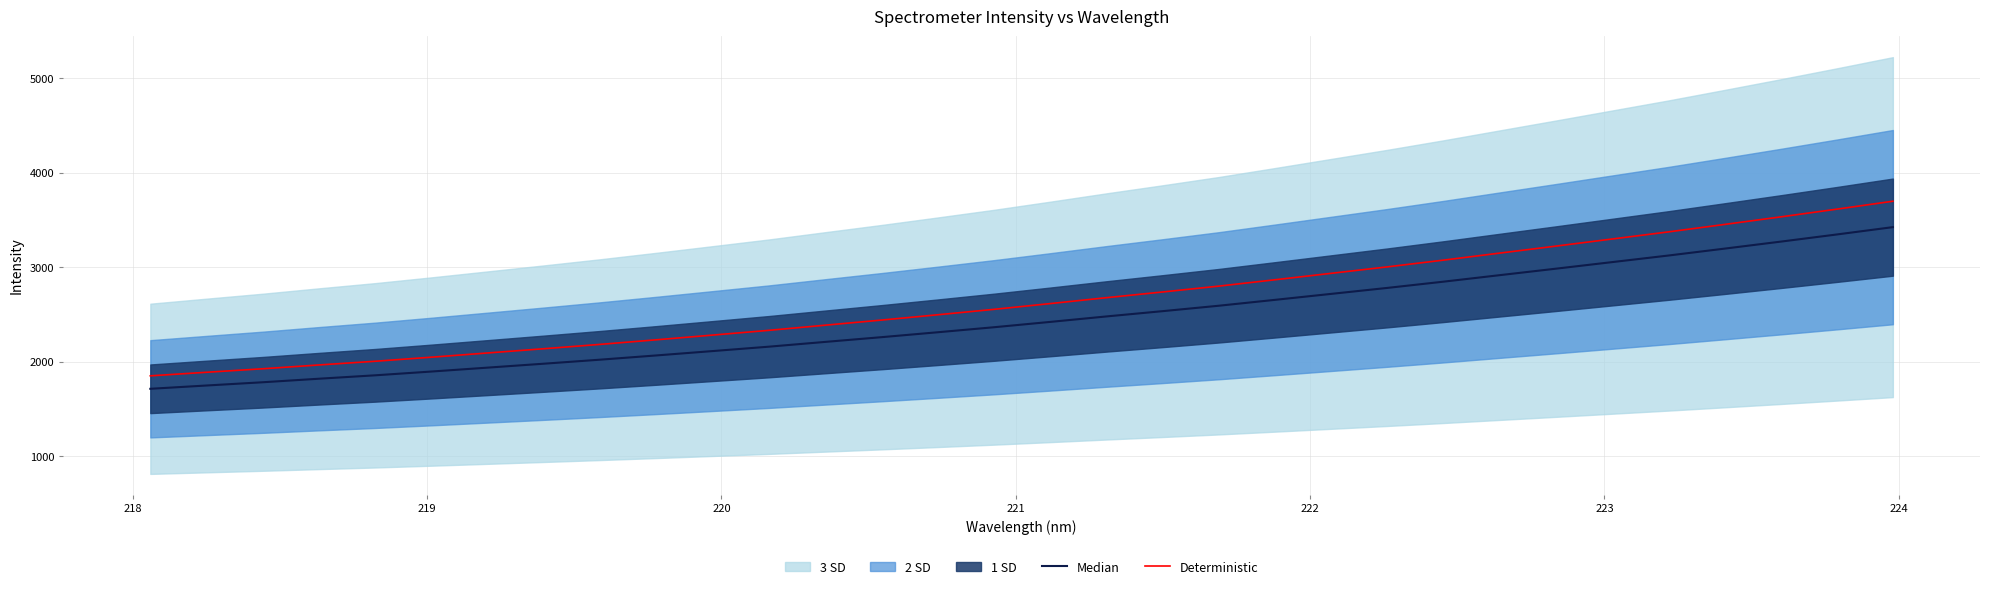

How many lines are shown in the chart?

2